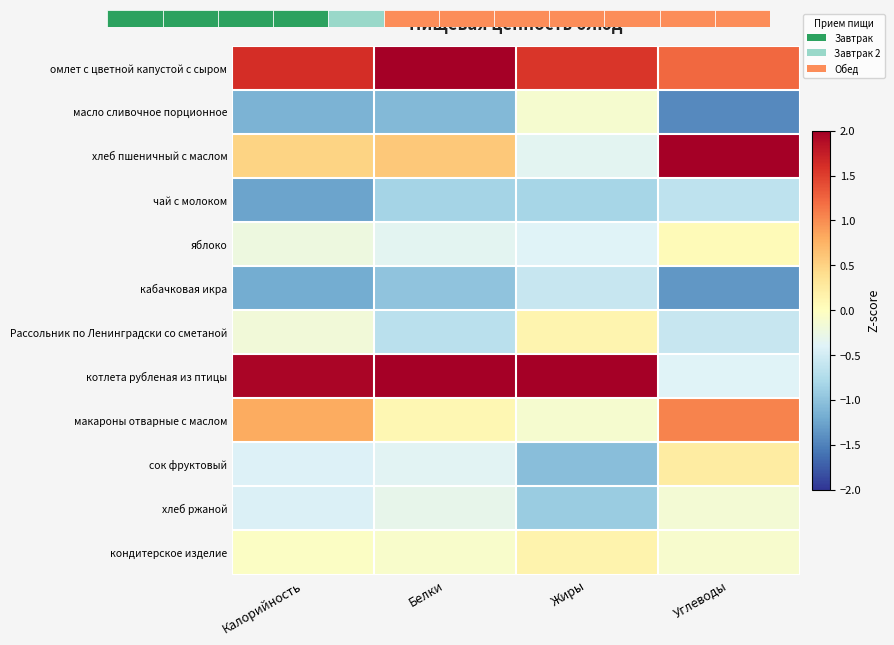

At how many categories does at least one series exceed 0?

4